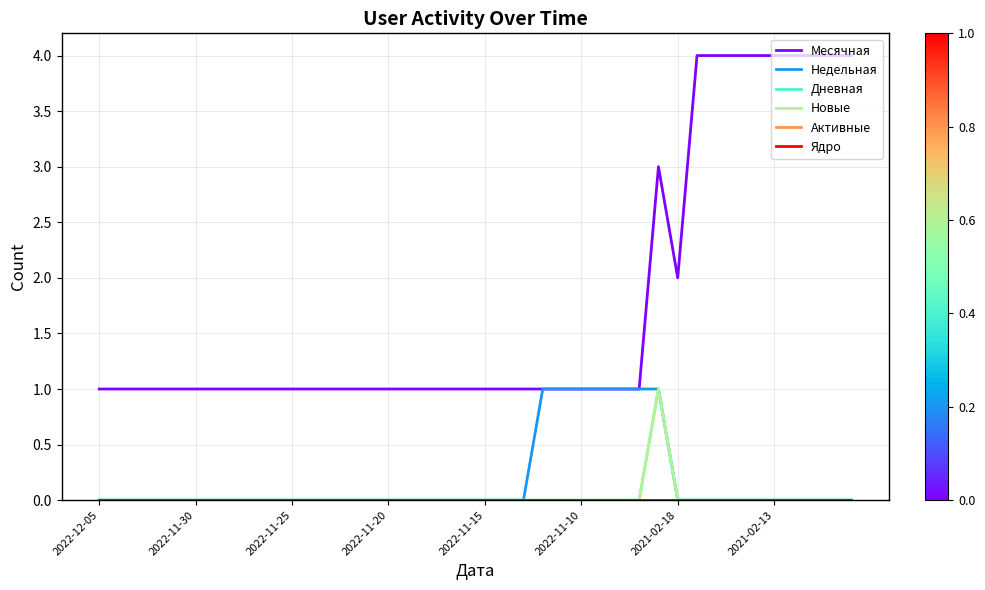

Reading left to right, transcribe all the data shown in this chart.

Месячная: 1	1	1	1	1	1	1	1	1	1	1	1	1	1	1	1	1	1	1	1	1	1	1	1	1	1	1	1	1	3	2	4	4	4	4	4	4	4	4	4
Недельная: 0	0	0	0	0	0	0	0	0	0	0	0	0	0	0	0	0	0	0	0	0	0	0	1	1	1	1	1	1	1	0	0	0	0	0	0	0	0	0	0
Дневная: 0	0	0	0	0	0	0	0	0	0	0	0	0	0	0	0	0	0	0	0	0	0	0	0	0	0	0	0	0	1	0	0	0	0	0	0	0	0	0	0
Новые: 0	0	0	0	0	0	0	0	0	0	0	0	0	0	0	0	0	0	0	0	0	0	0	0	0	0	0	0	0	1	0	0	0	0	0	0	0	0	0	0
Активные: 0	0	0	0	0	0	0	0	0	0	0	0	0	0	0	0	0	0	0	0	0	0	0	0	0	0	0	0	0	0	0	0	0	0	0	0	0	0	0	0
Ядро: 0	0	0	0	0	0	0	0	0	0	0	0	0	0	0	0	0	0	0	0	0	0	0	0	0	0	0	0	0	0	0	0	0	0	0	0	0	0	0	0